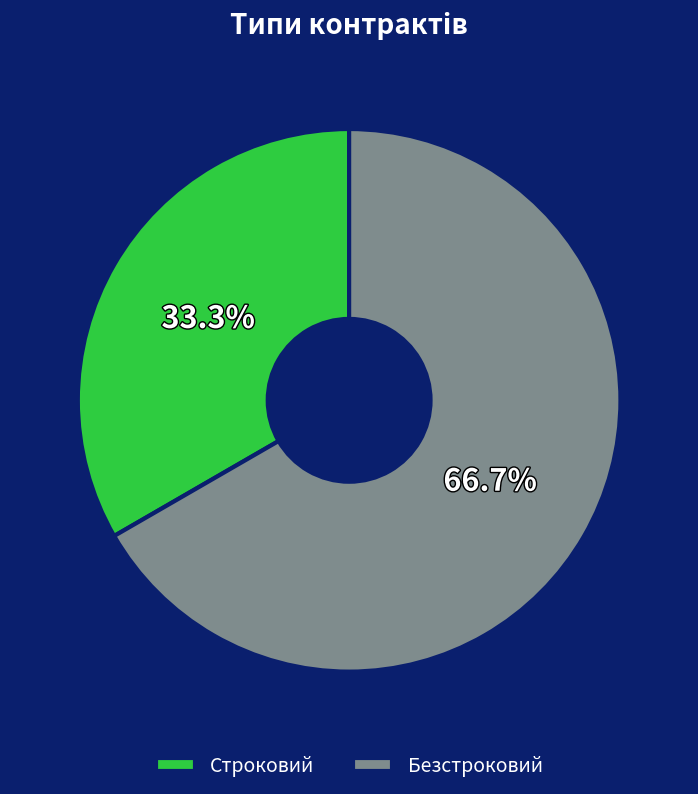

Does any single category account for the majority?

Yes